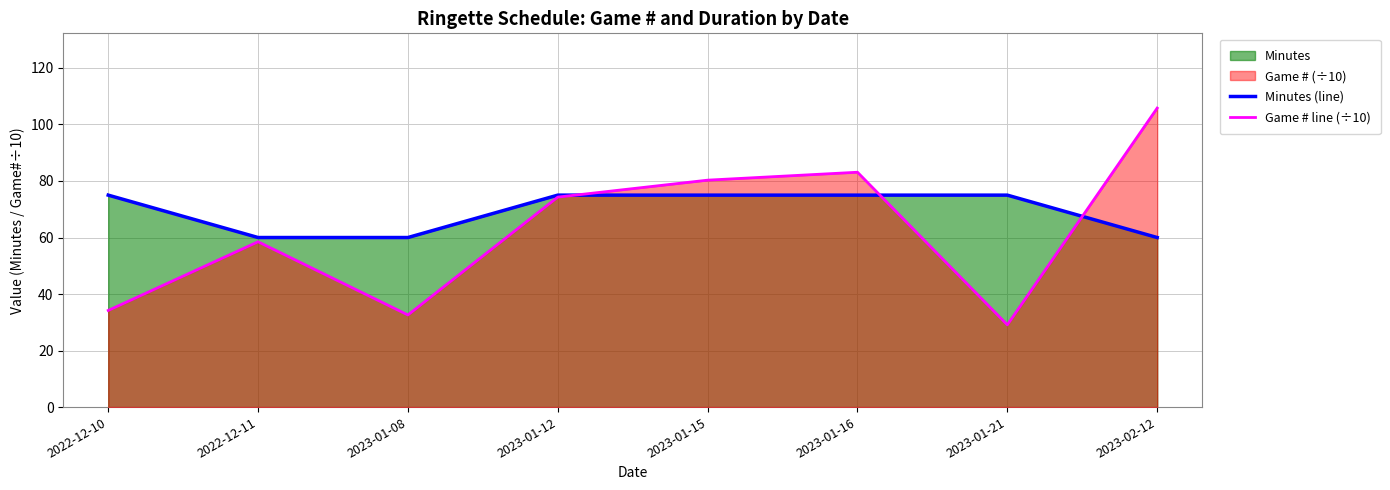

How many lines are shown in the chart?

2